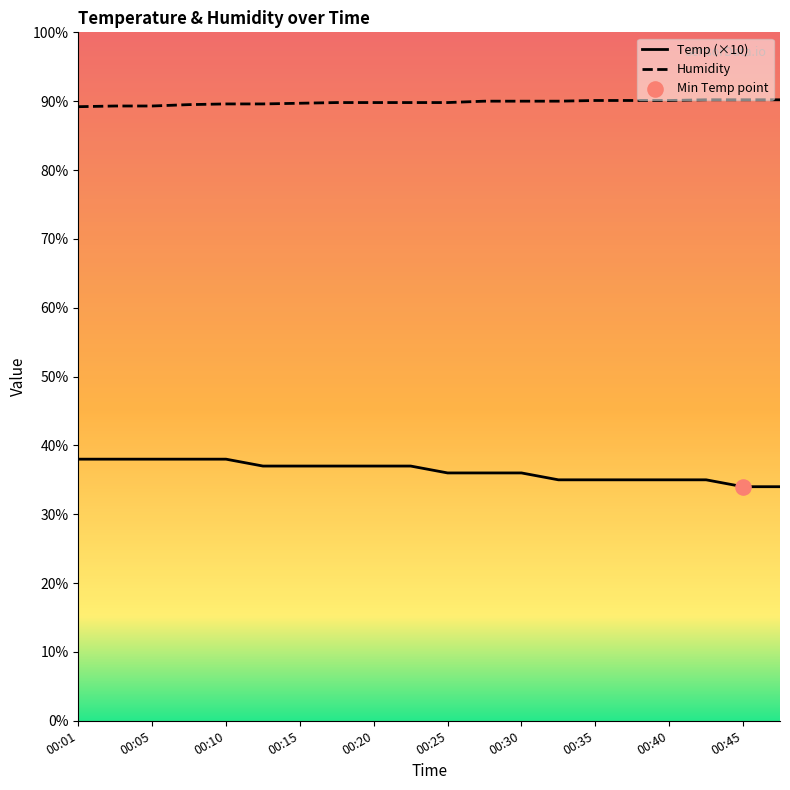

At which category is the sum across all series the highest?

00:10